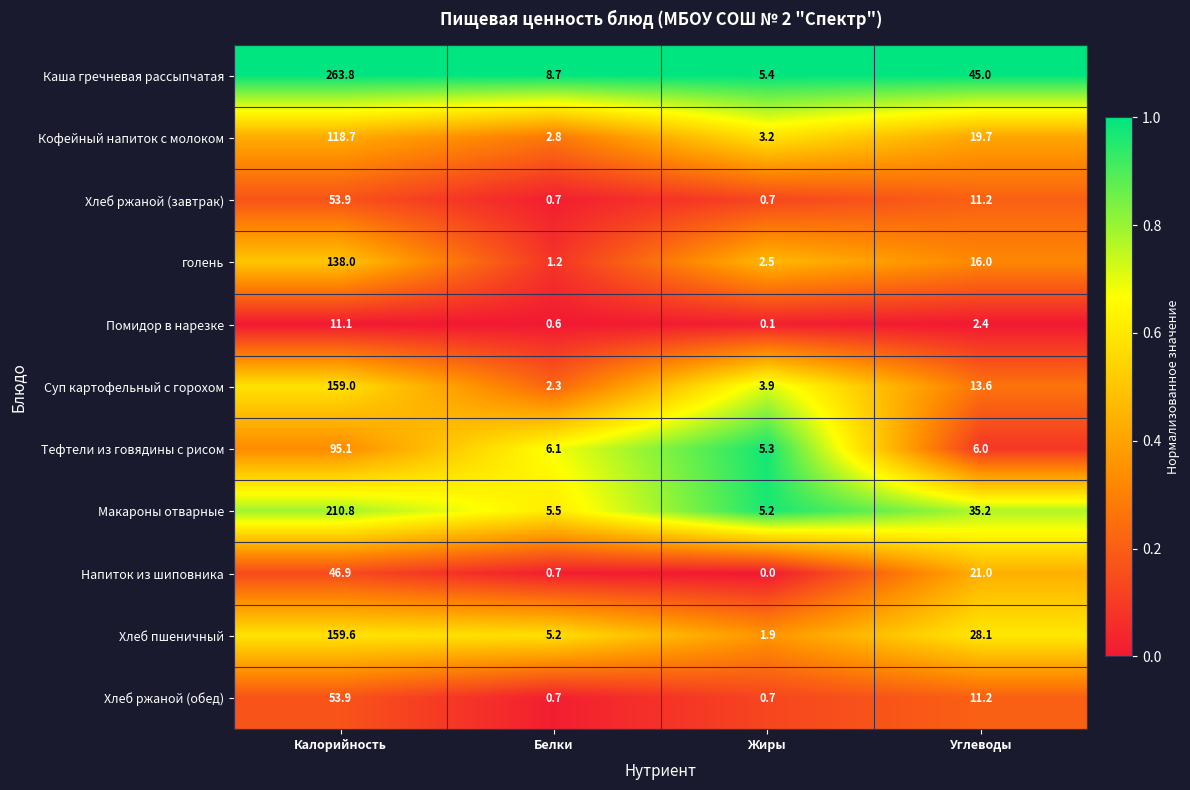

What is the total value across all series at Углеводы?

209.4